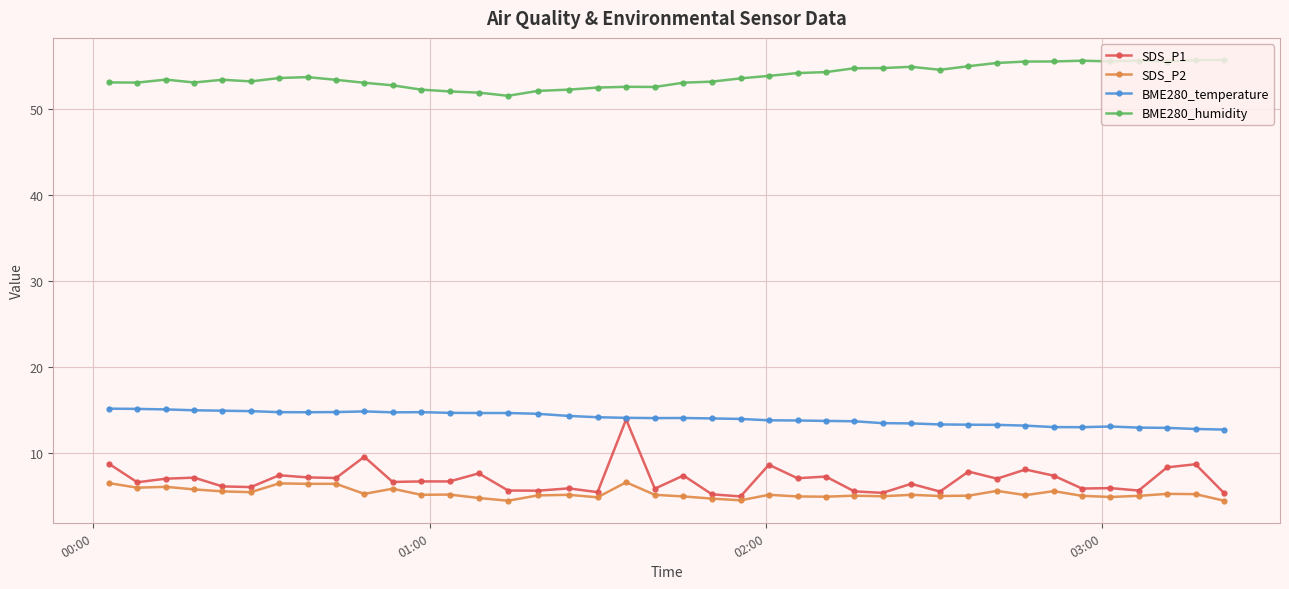

True or false: BME280_humidity and SDS_P1 cross at least once.

False